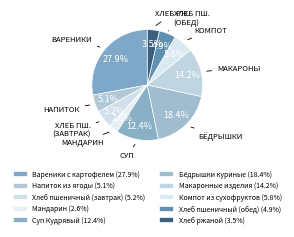

Count the number of slices in the pie.

10